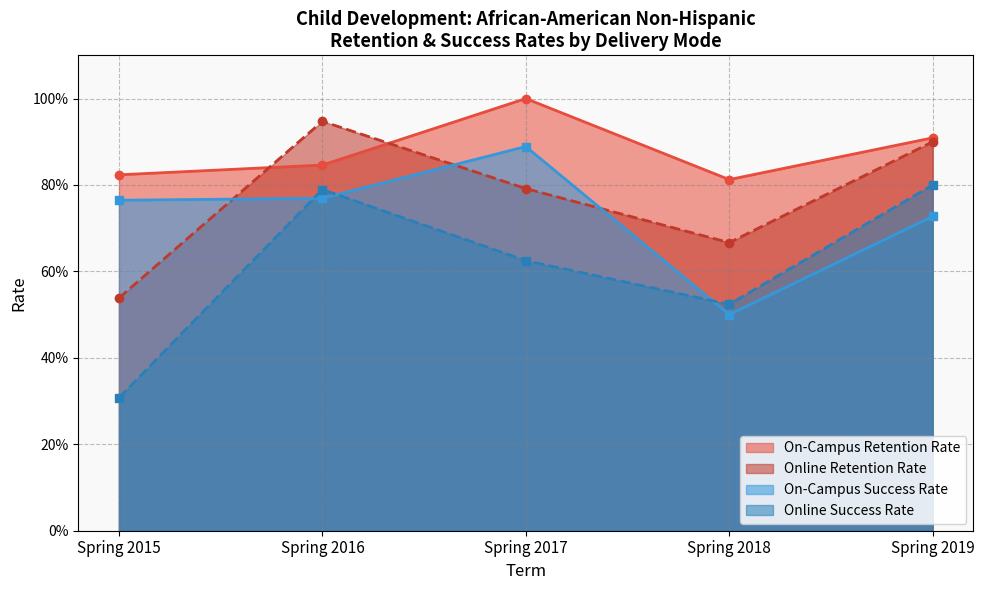

Where is the first local maximum for Online Retention Rate?

Spring 2016